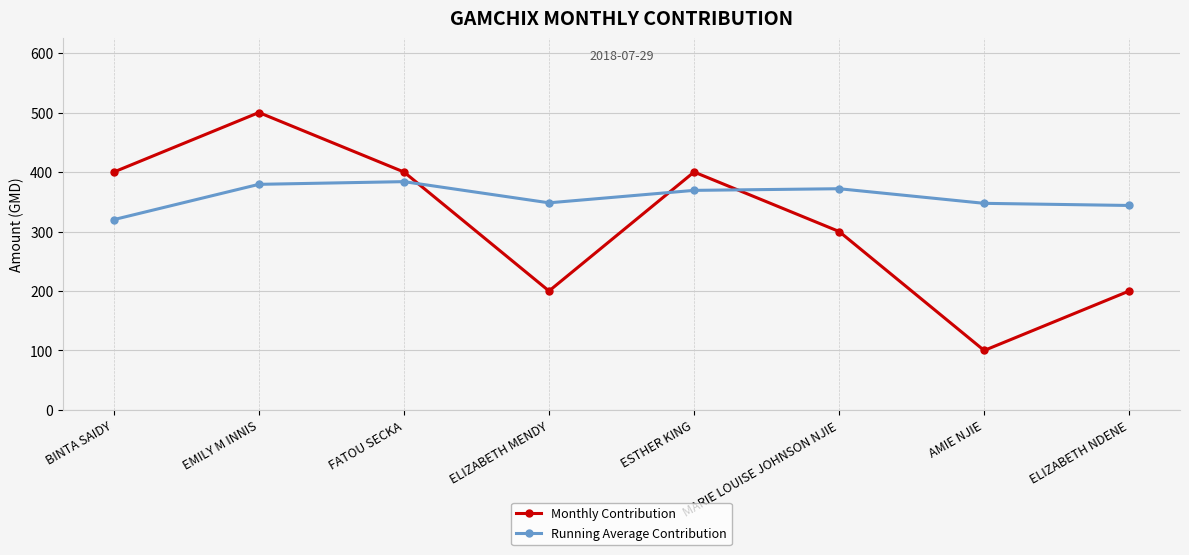

What is the approximate value of Monthly Contribution at EMILY M INNIS?

500.0